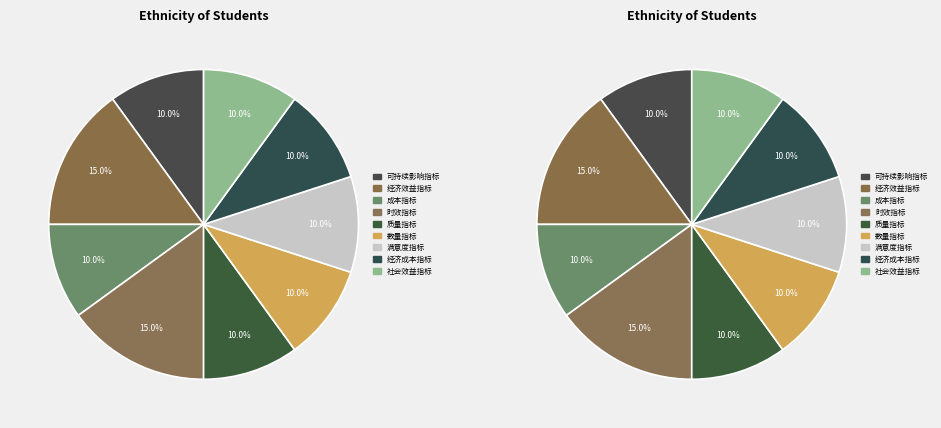

What is the total percentage of 质量指标 and 经济效益指标?

25.0%